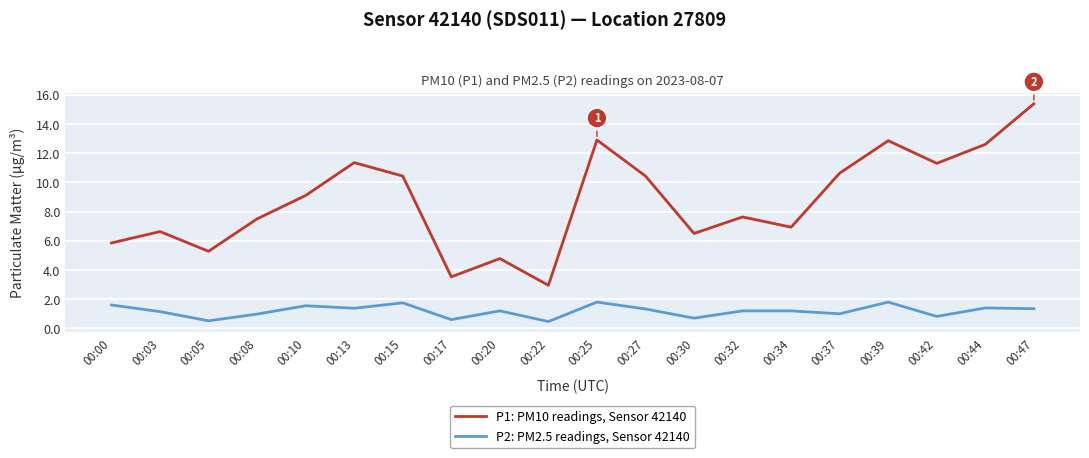

Count the number of categories in the chart.

20